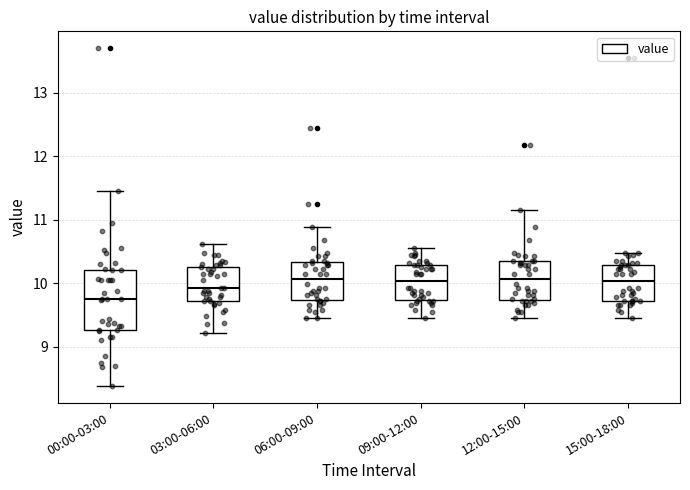

Where is the lower edge of the box for 12:00-15:00 on the y-axis? The values are not printed on the chart, so give them approximately, as read against the axis.

9.7